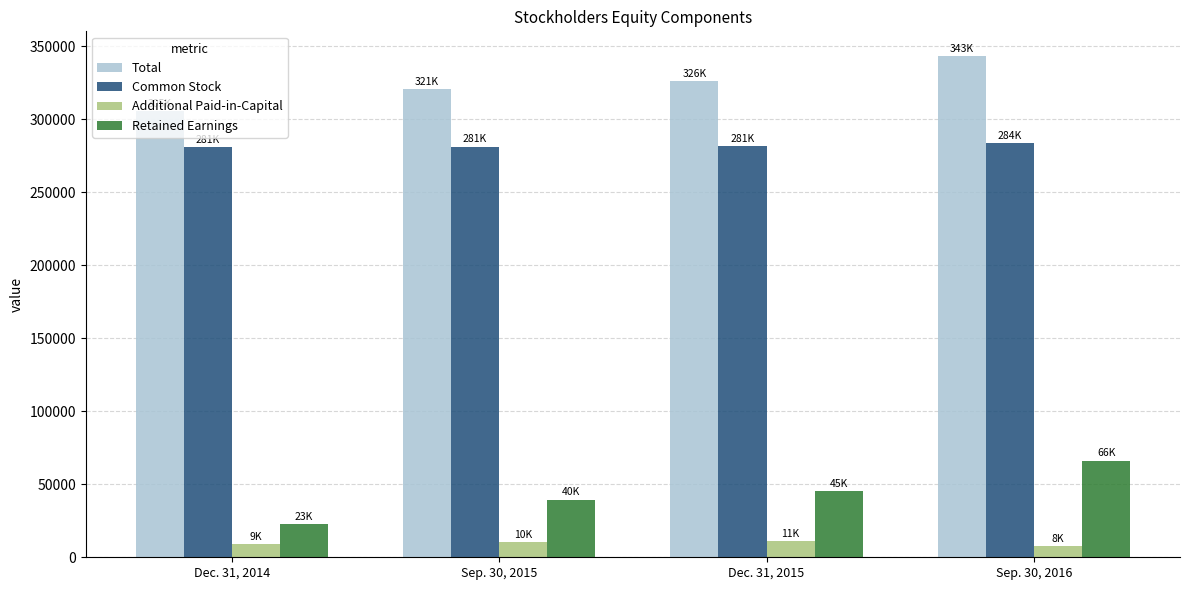

The value of Retained Earnings at Sep. 30, 2016 is 66173. True or false?

True